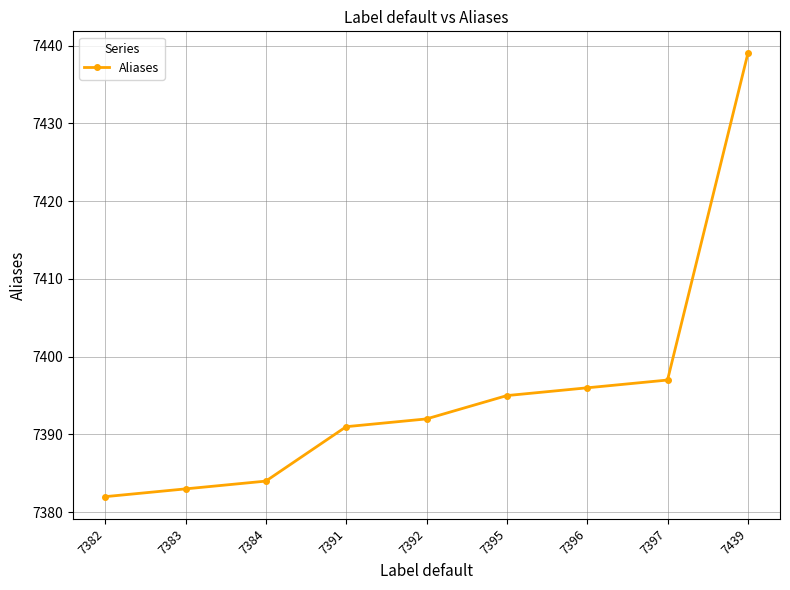

What is the change in value from 7396 to 7439?

+43